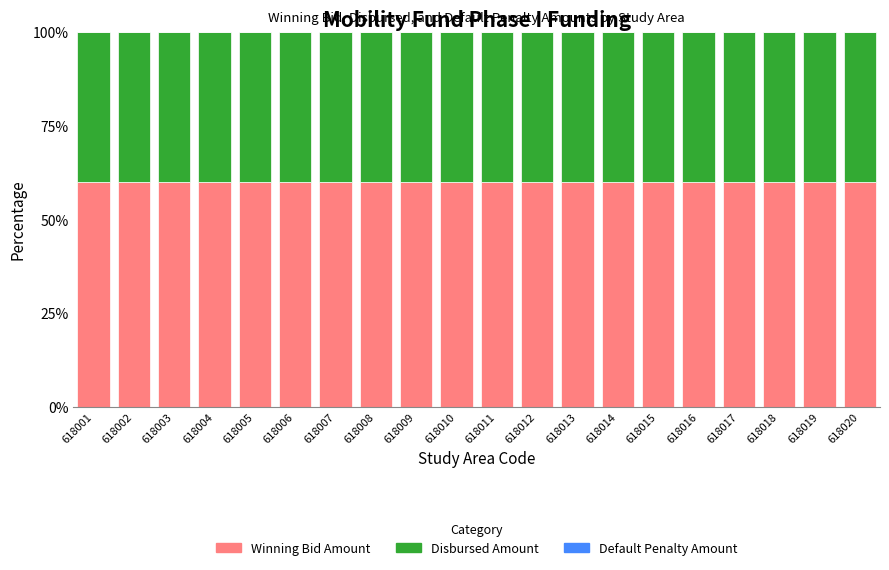

What is the sum of all Winning Bid Amount values?

1200.0